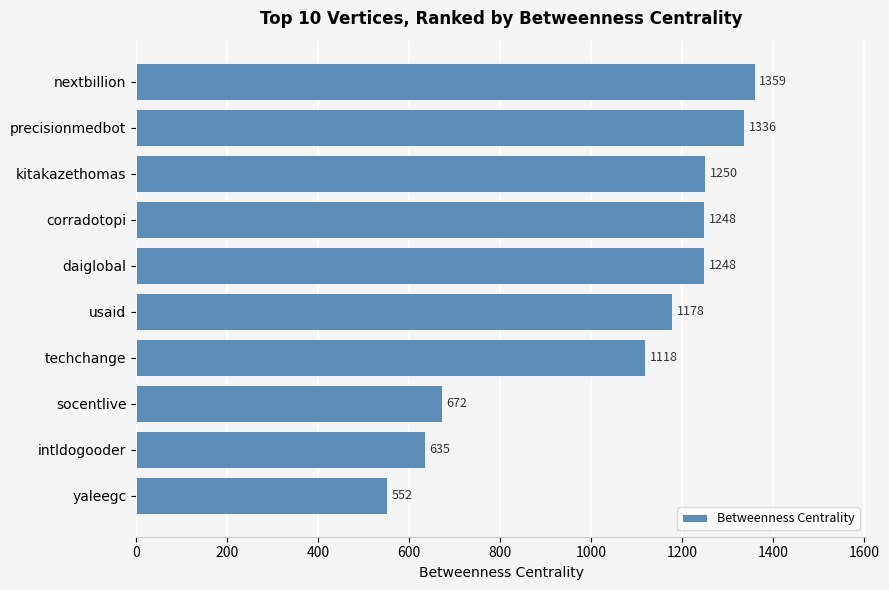

Reading top to bottom, list all the values displayed in this chart.

nextbillion=1359	precisionmedbot=1336	kitakazethomas=1250	corradotopi=1248	daiglobal=1248	usaid=1178	techchange=1118	socentlive=672	intldogooder=635	yaleegc=552